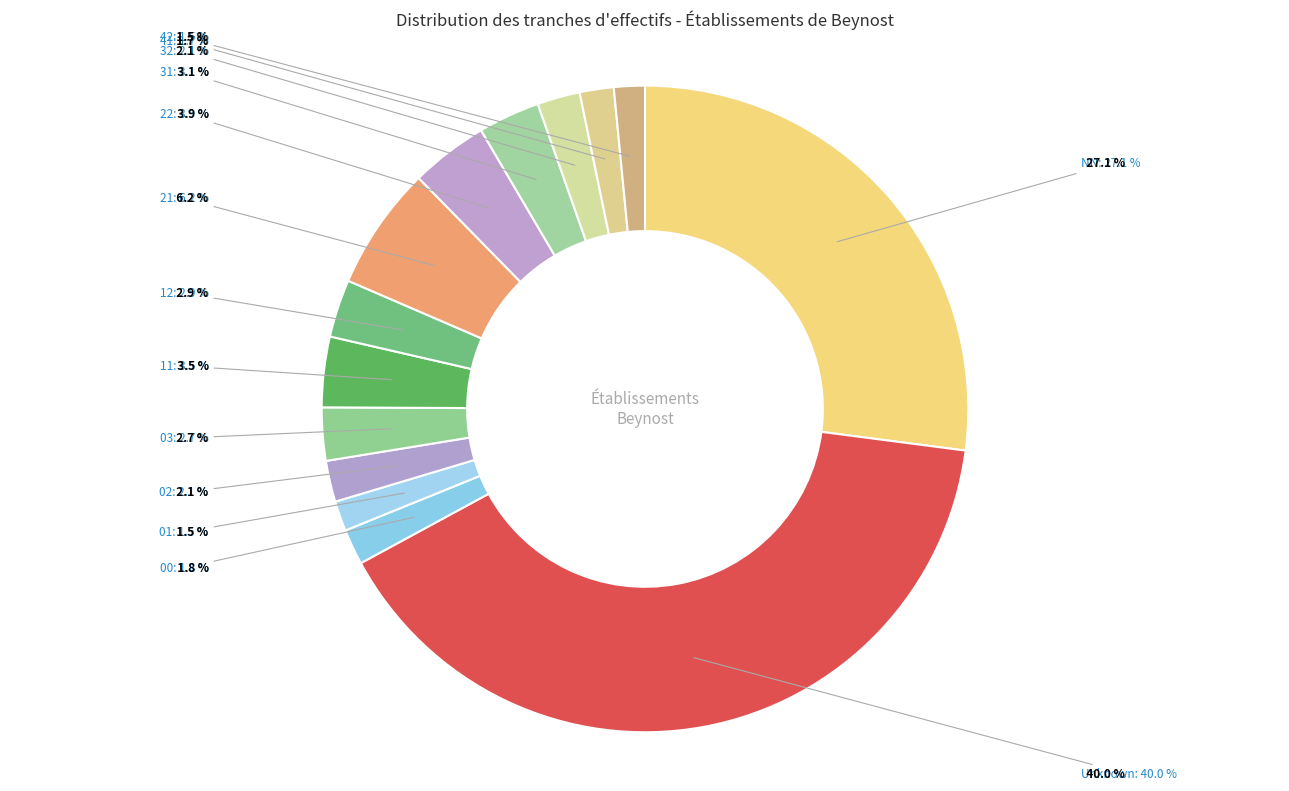

Is it true that 21 is 6% of the pie?

True